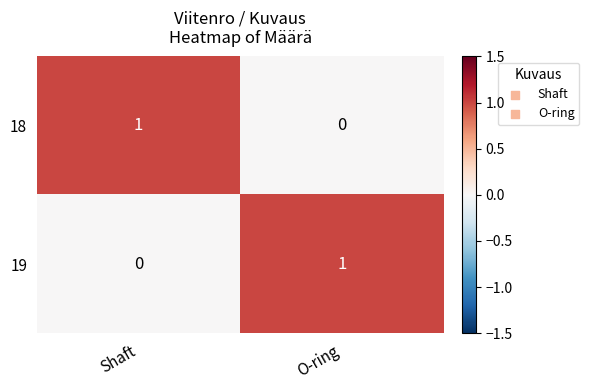

Reading right to left, what are all the values shown in this chart?

18: O-ring=0	Shaft=1
19: O-ring=1	Shaft=0